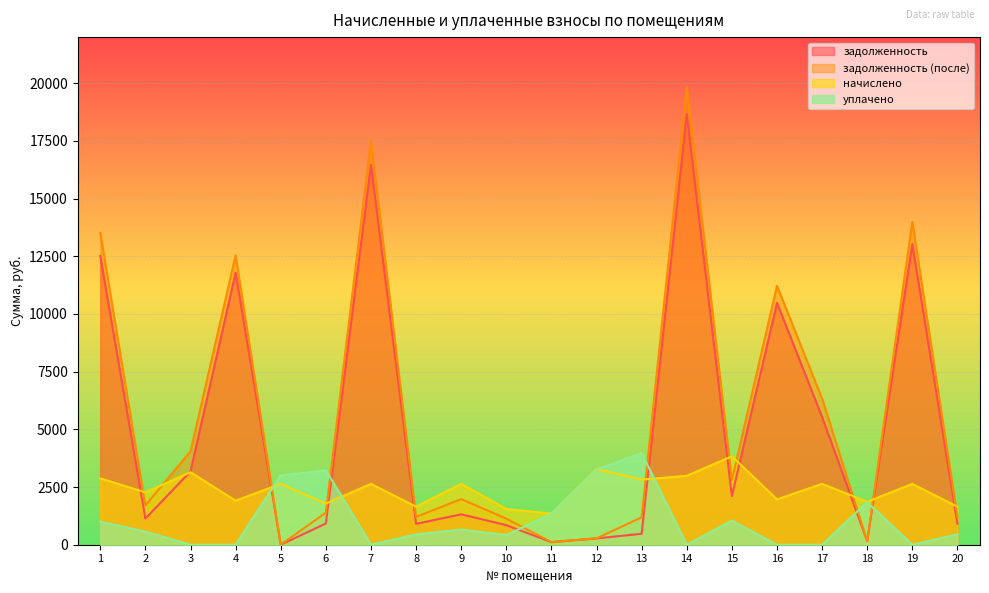

What is the difference between the highest and lowest values at 9?

1978.0